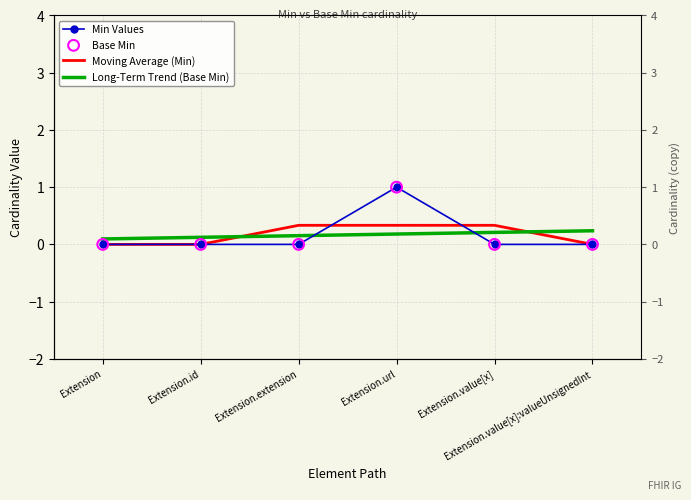

Which series contains the lowest Y value?

Min Values